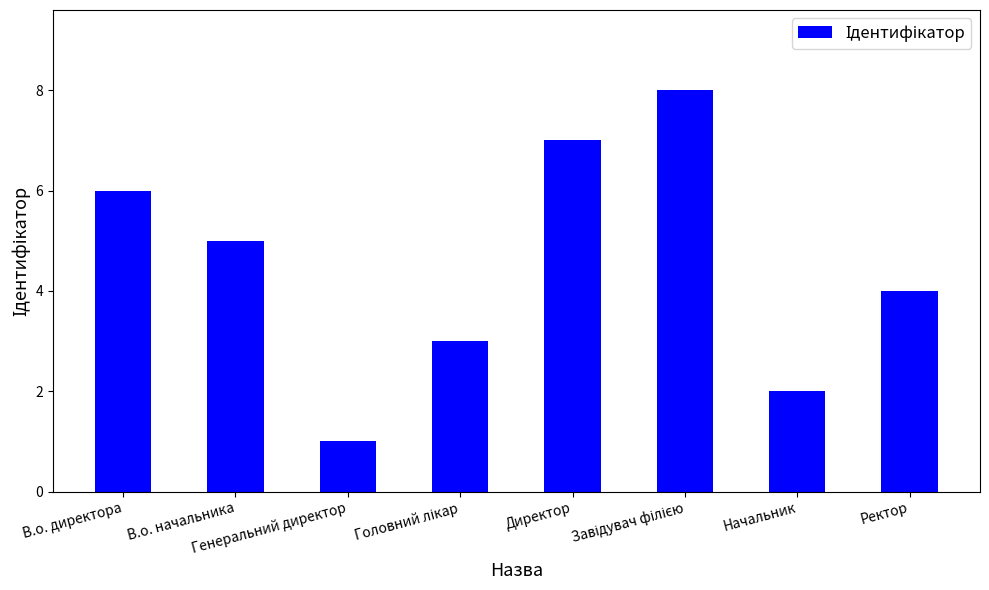

How many distinct data groups are displayed?

1